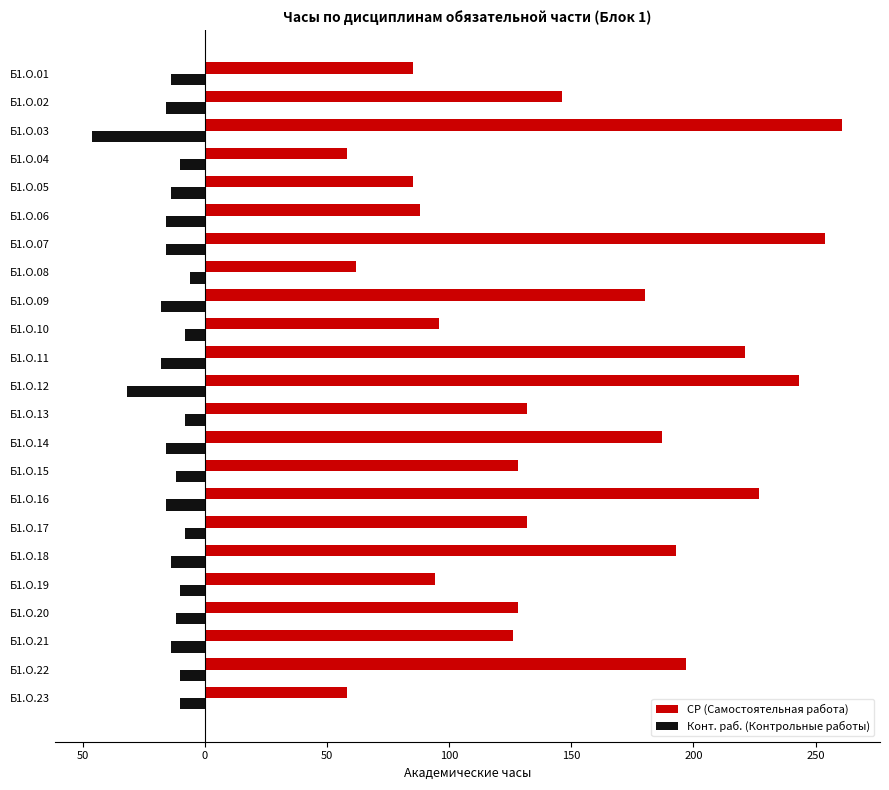

What are all the series names shown in the legend?

СР (Самостоятельная работа), Конт. раб. (Контрольные работы)